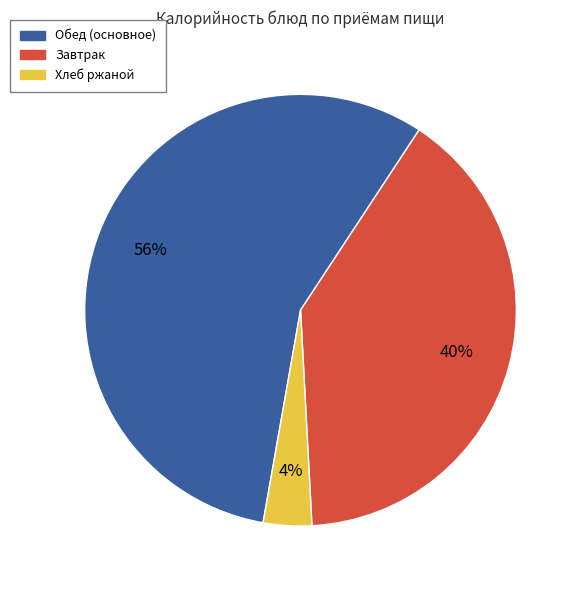

To the nearest percent, what is the average slice percentage?

33%